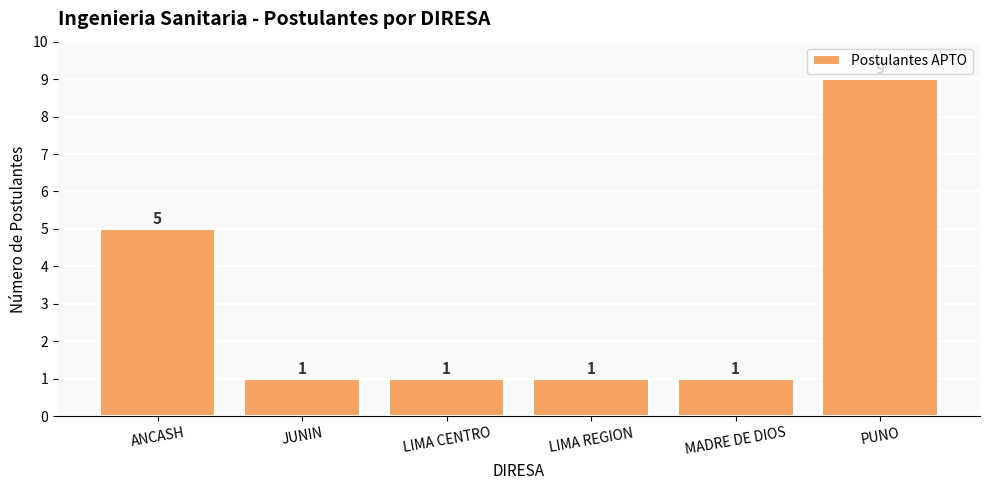

What value does the data have at ANCASH?

5